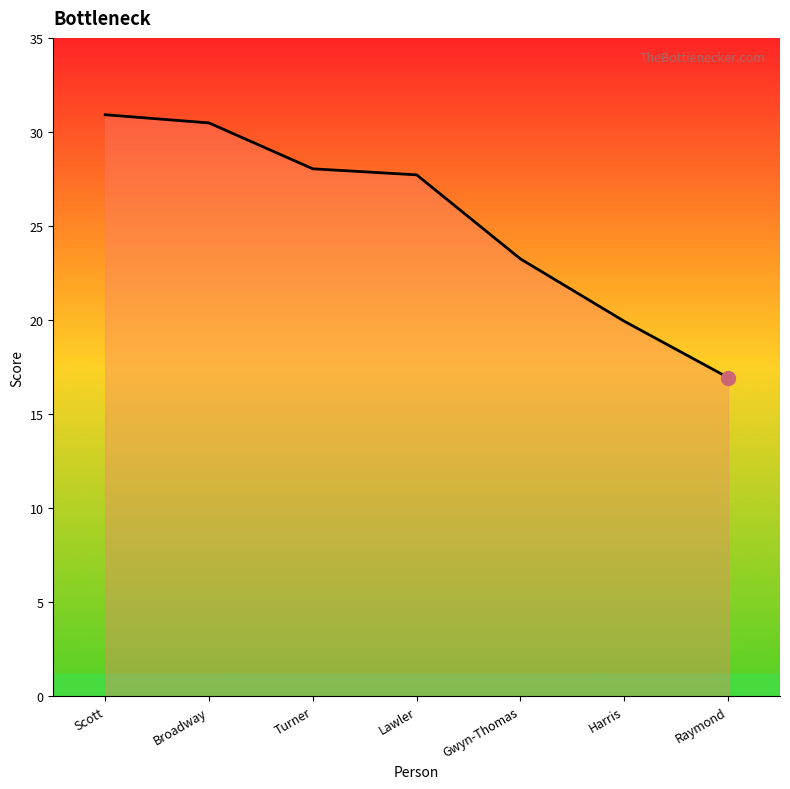

Is it true that the value at Lawler is 8.5?

False